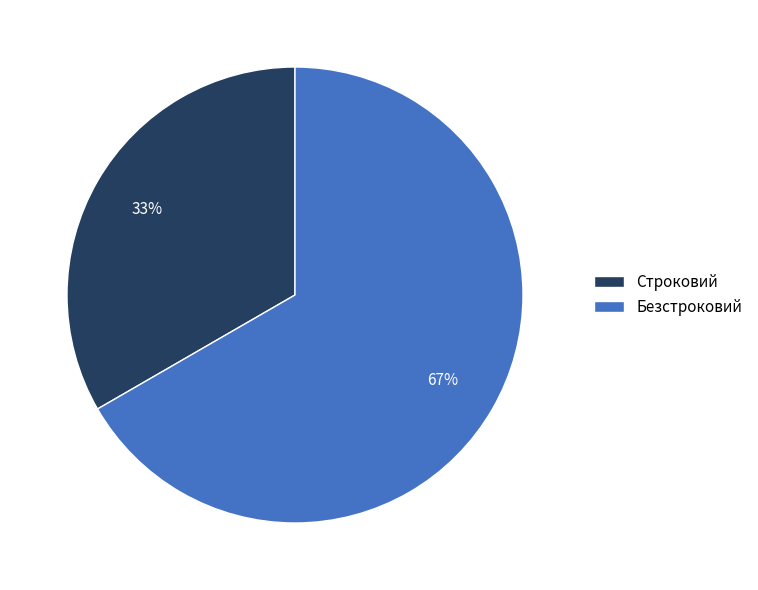

Is there a majority slice in this chart?

Yes